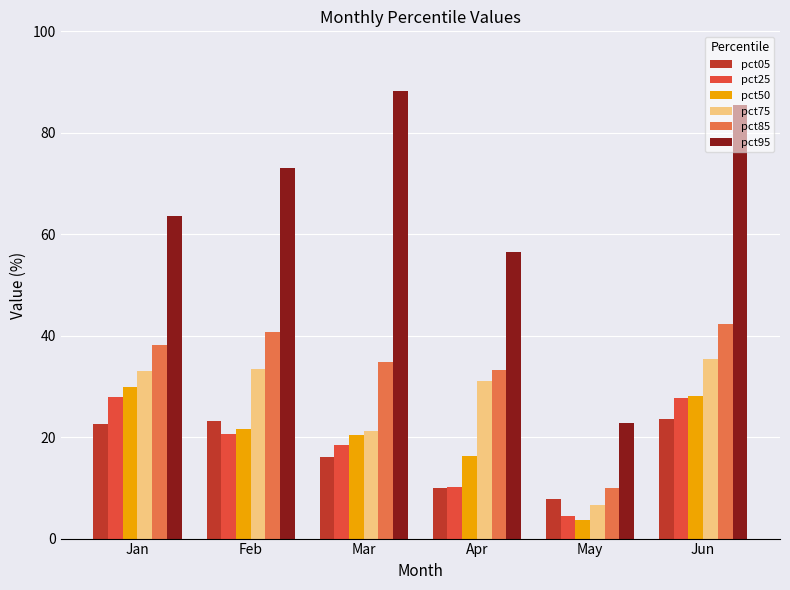

Is the value of pct50 at Mar greater than the value of pct05 at Feb?

No